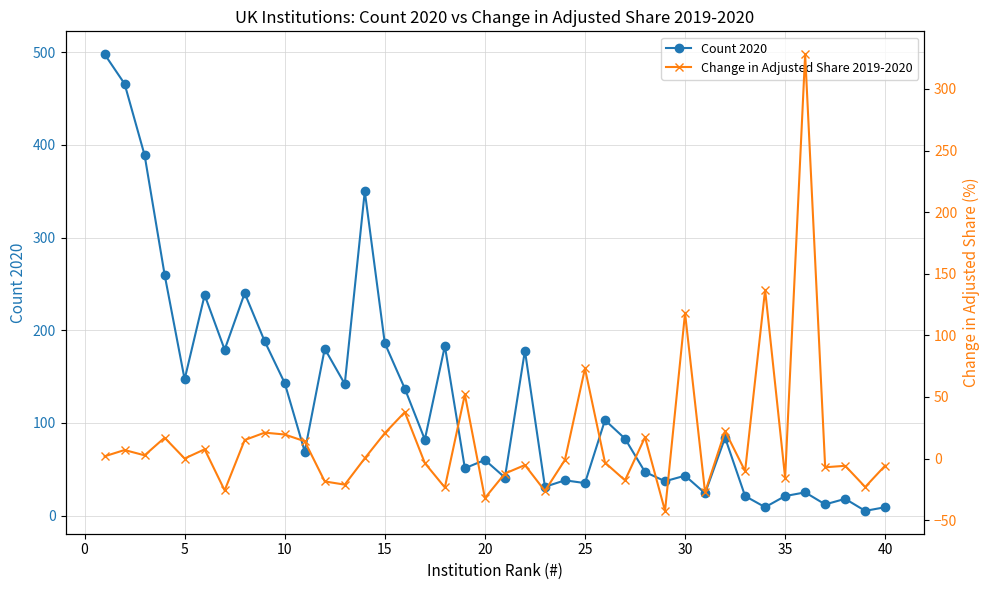

What is the maximum value for Count 2020?

498